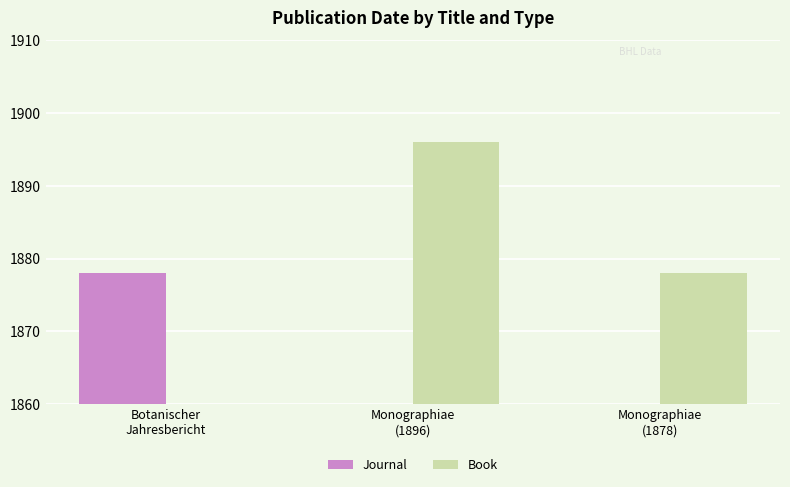

What is the label of the 3rd bar from the left?

Monographiae
(1878)